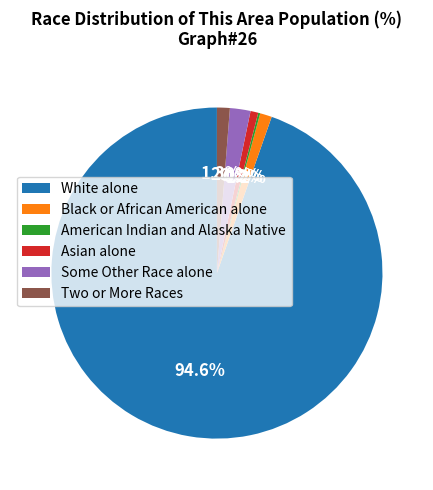

To the nearest percent, what portion does Asian alone represent?

1%